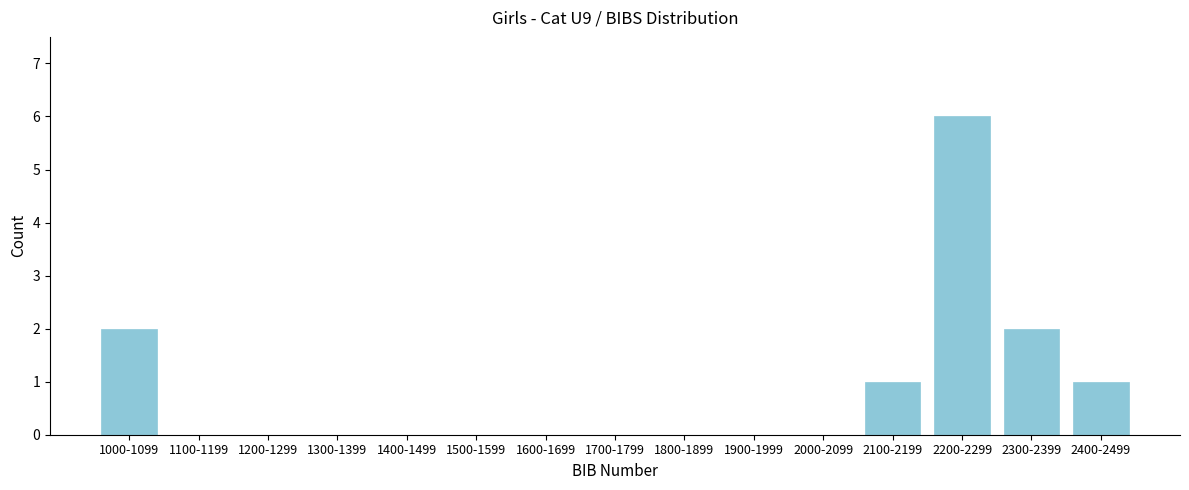

Reading left to right, extract all data points from this chart.

1000-1099=2	1100-1199=0	1200-1299=0	1300-1399=0	1400-1499=0	1500-1599=0	1600-1699=0	1700-1799=0	1800-1899=0	1900-1999=0	2000-2099=0	2100-2199=1	2200-2299=6	2300-2399=2	2400-2499=1